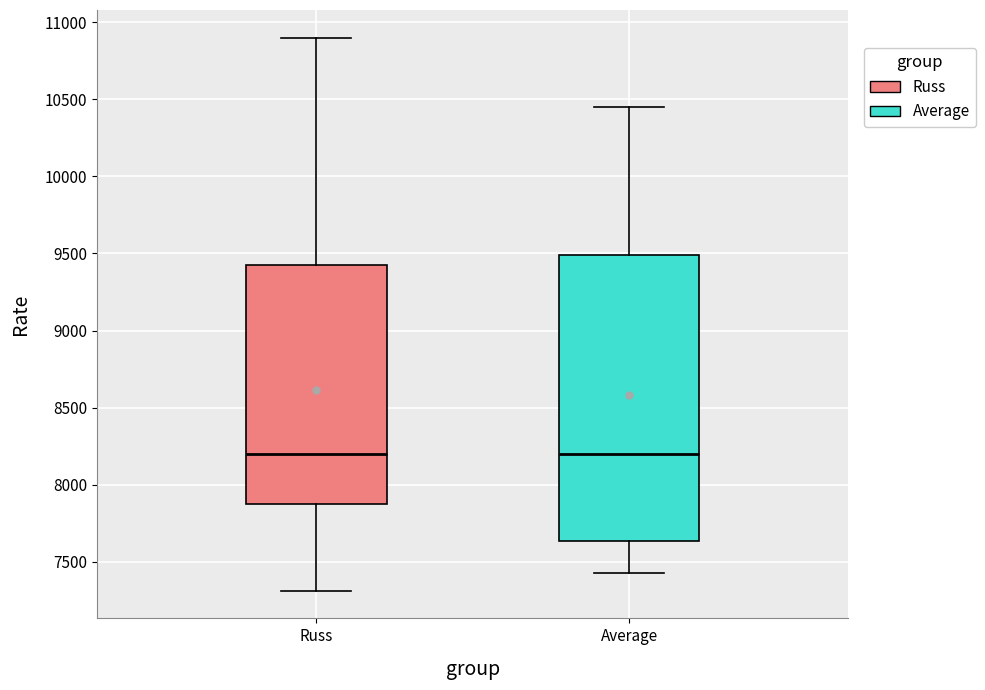

Reading left to right, transcribe this box plot: for each box, give where its median line is, the range the box spans, and where its two whiskers end, as read against the y-axis. The values are not printed on the chart, so give them approximately, as read against the axis.

Russ: median 8200, box 7900 to 9450, whiskers 7300 to 10900
Average: median 8200, box 7650 to 9500, whiskers 7450 to 10450